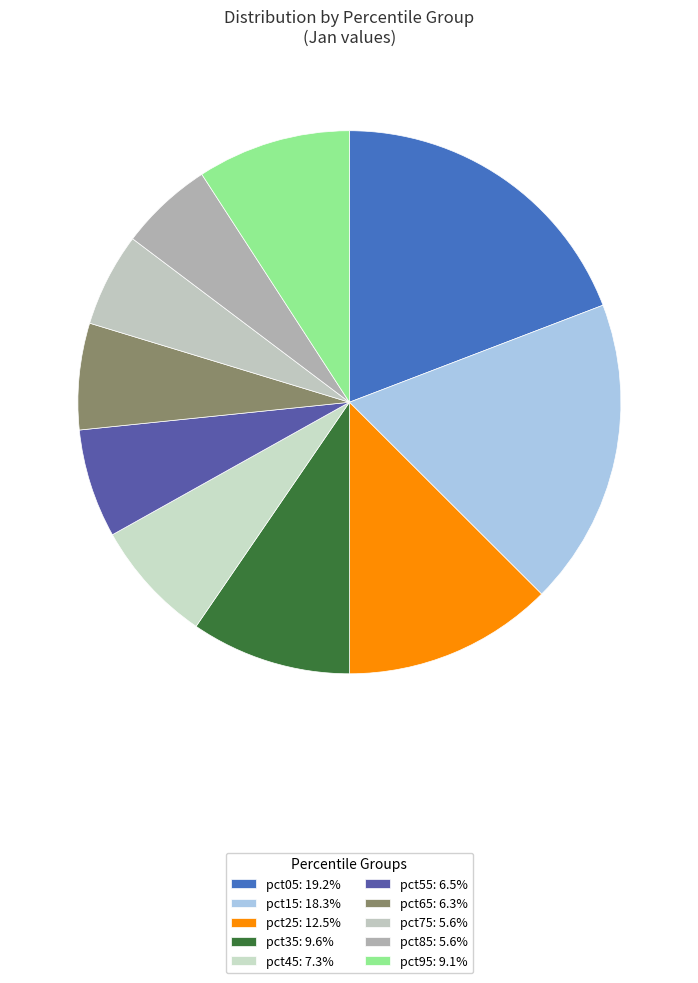

To the nearest percent, what is the average slice percentage?

10%